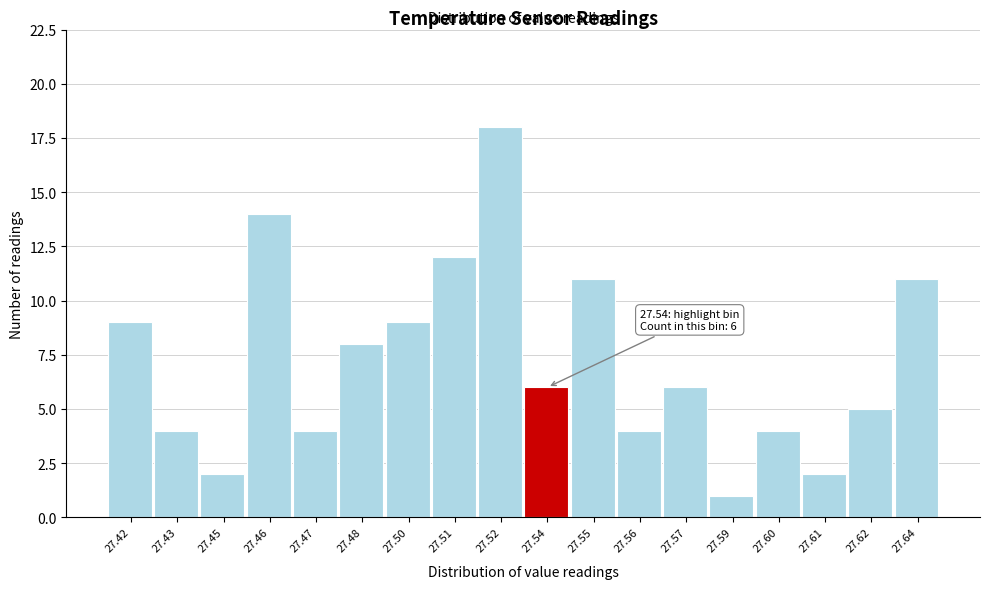

Reading right to left, what are all the values shown in this chart?

11	5	2	4	1	6	4	11	6	18	12	9	8	4	14	2	4	9